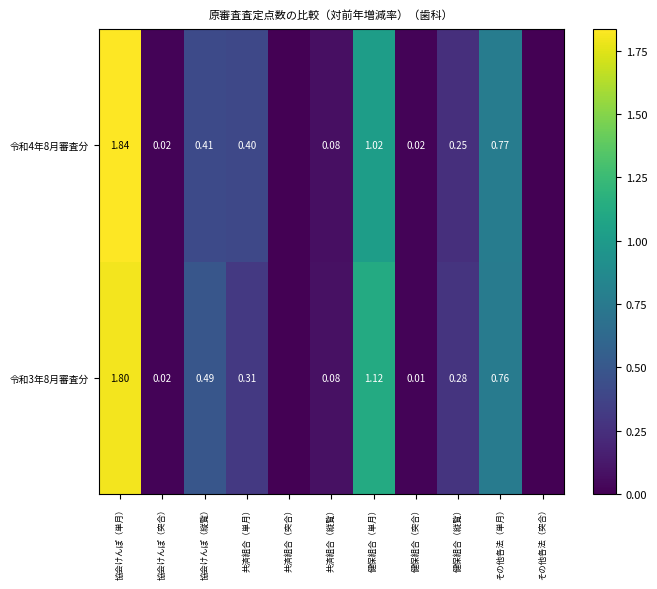

Between 共済組合（突合） and その他各法（単月）, which is larger?

その他各法（単月）